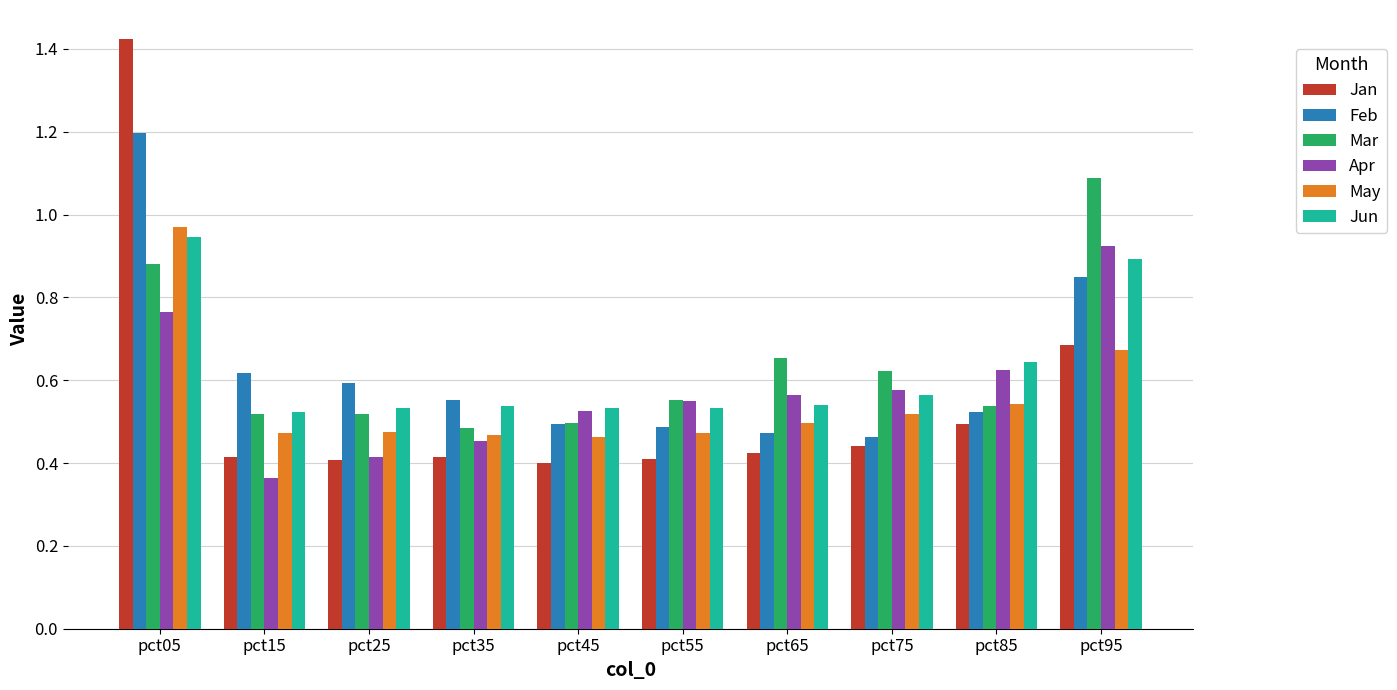

What is the sum of all Jan values?

5.5